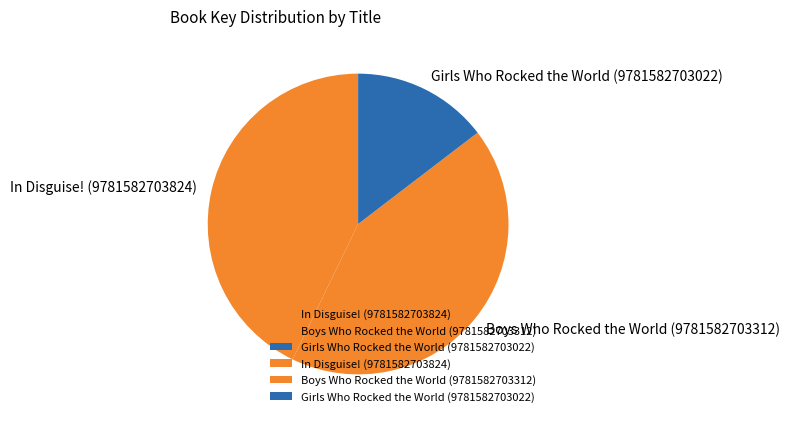

Is Girls Who Rocked the World (9781582703022) the majority of the pie?

No